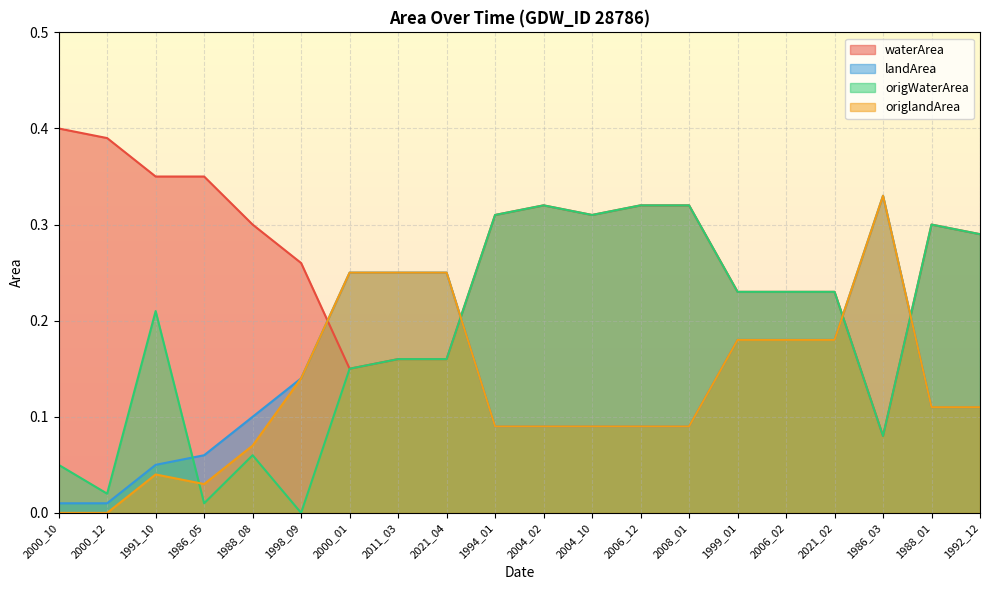

What is the label of the 1st point from the right?

1992_12